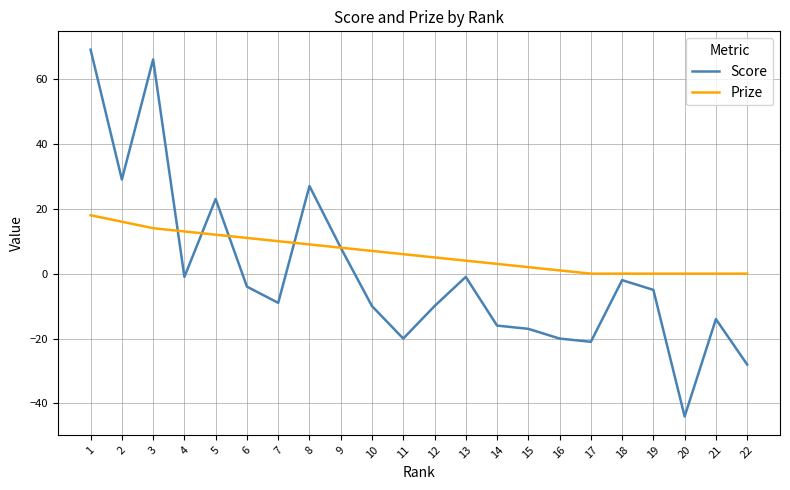

How many interior local valleys does the Score series have?

6